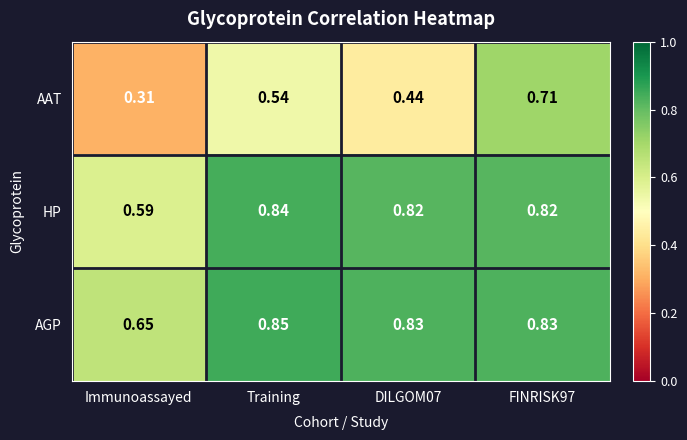

Rank the series by their maximum value, from lowest to highest.

AAT, HP, AGP